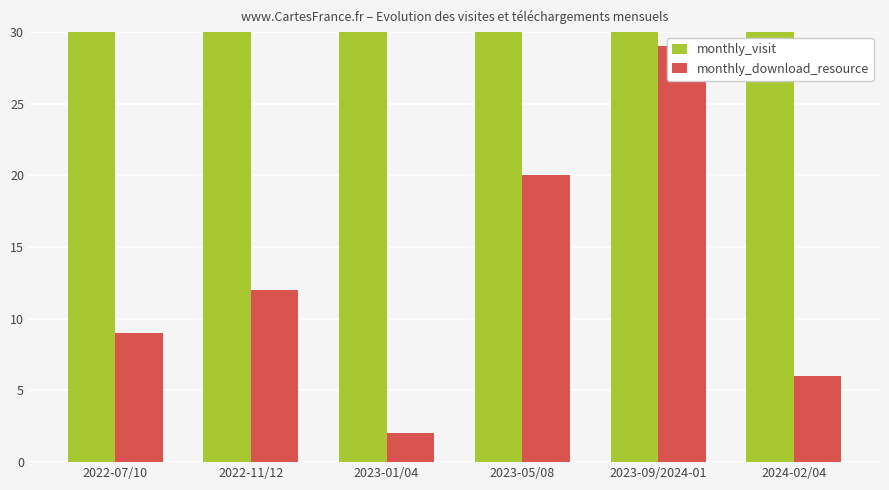

Reading left to right, extract all data points from this chart.

monthly_visit: 2022-07/10=35	2022-11/12=43	2023-01/04=70	2023-05/08=75	2023-09/2024-01=84	2024-02/04=66
monthly_download_resource: 2022-07/10=9	2022-11/12=12	2023-01/04=2	2023-05/08=20	2023-09/2024-01=29	2024-02/04=6